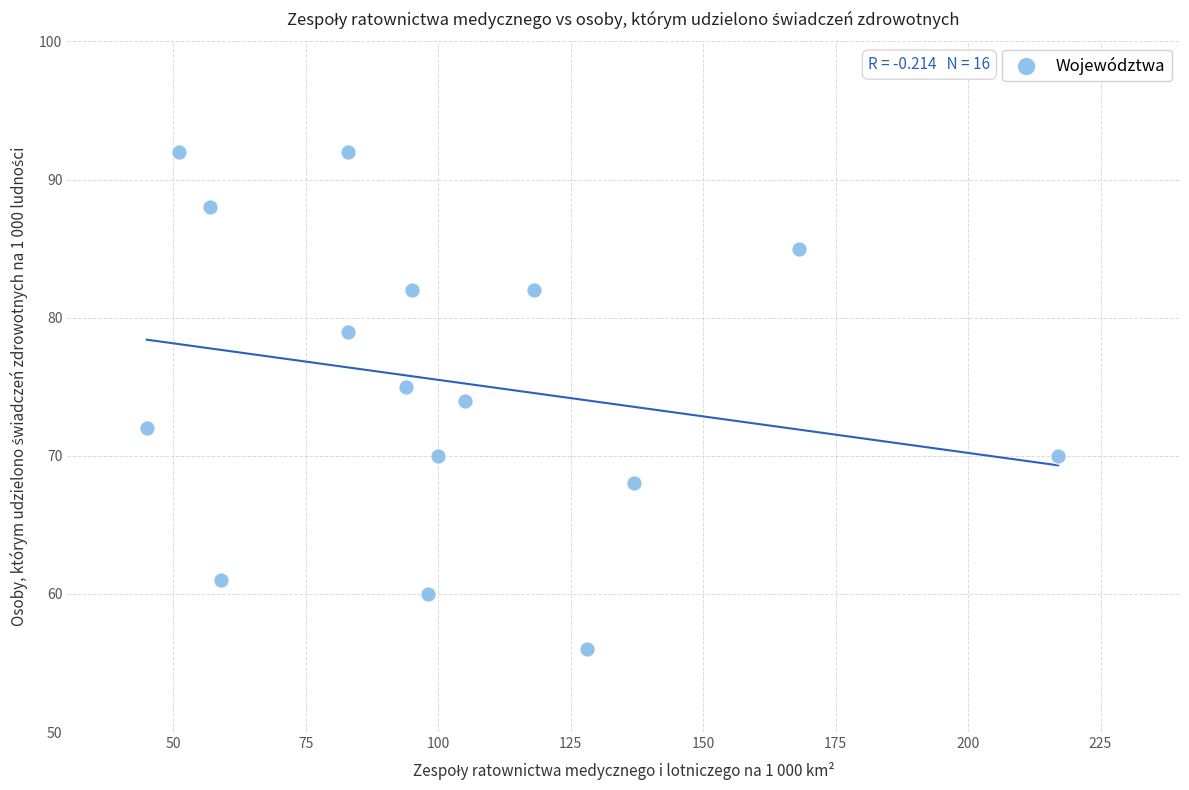

What is the range of Y values (max minus min)?

36